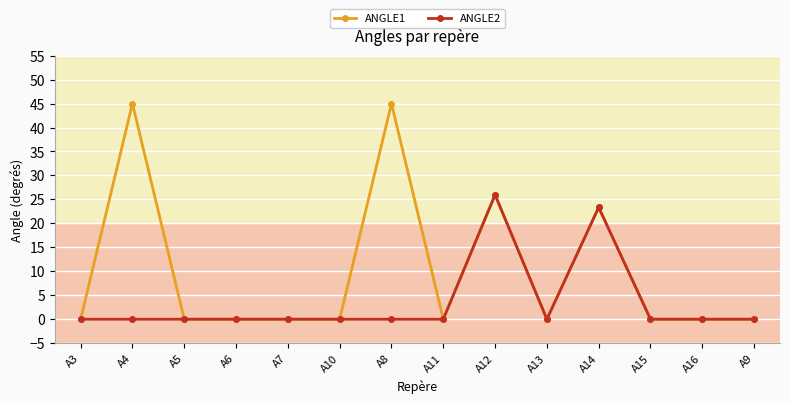

Rank the series by their maximum value, from highest to lowest.

ANGLE1, ANGLE2